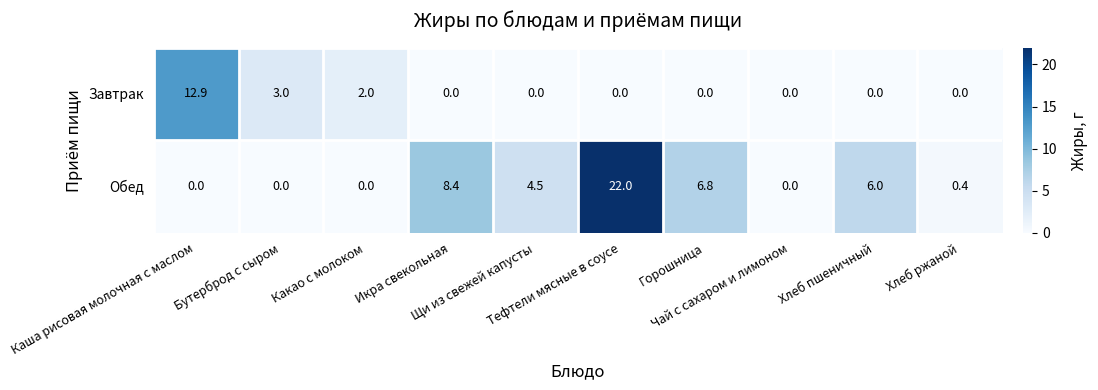

Which series has the widest spread of values?

Обед